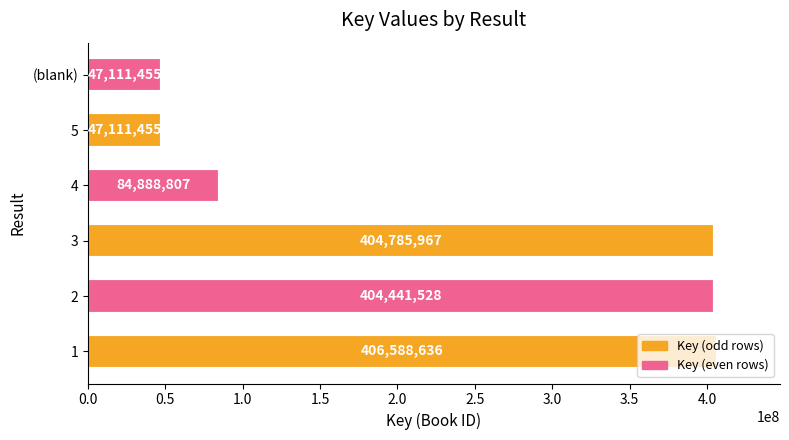

Count the number of categories in the chart.

6